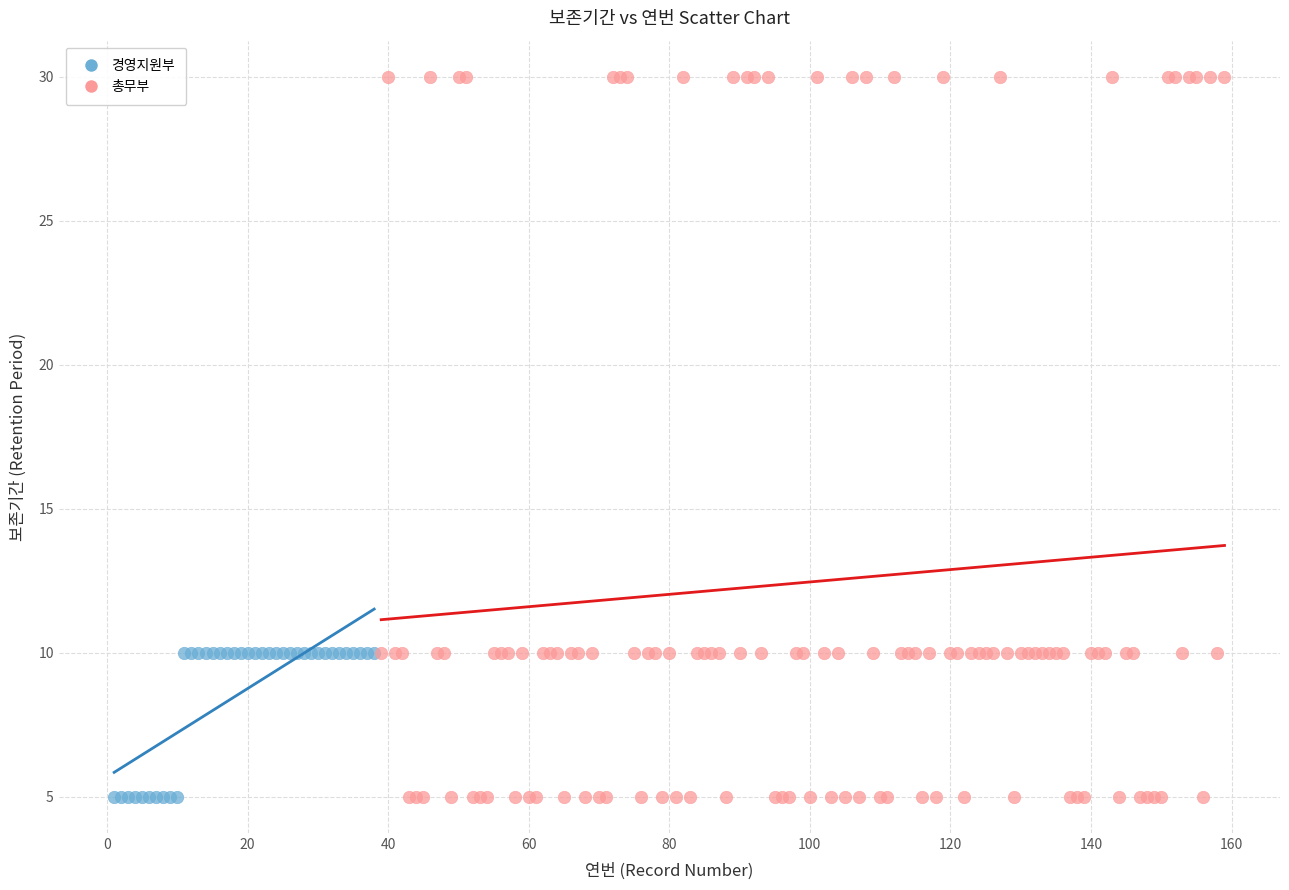

Which series reaches the maximum Y coordinate?

총무부